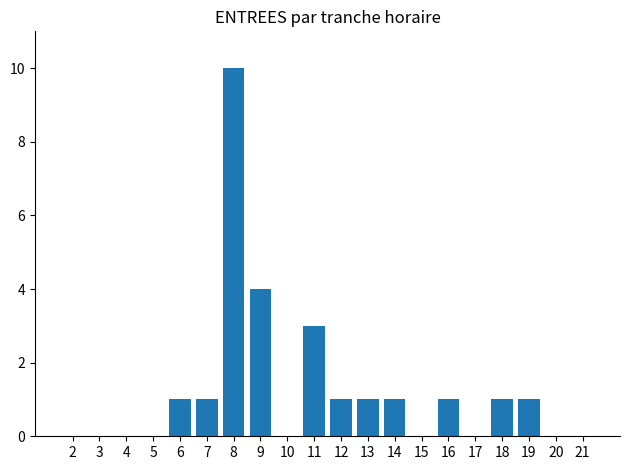

Is it true that the value at 4 is 0?

True